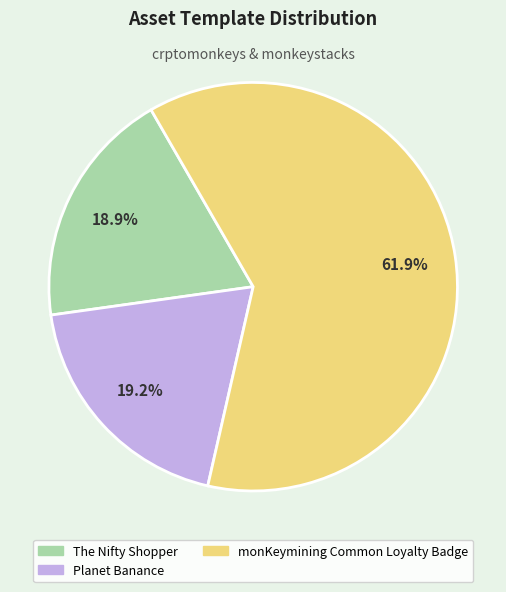

Which category has the biggest portion of the pie?

monKeymining Common Loyalty Badge